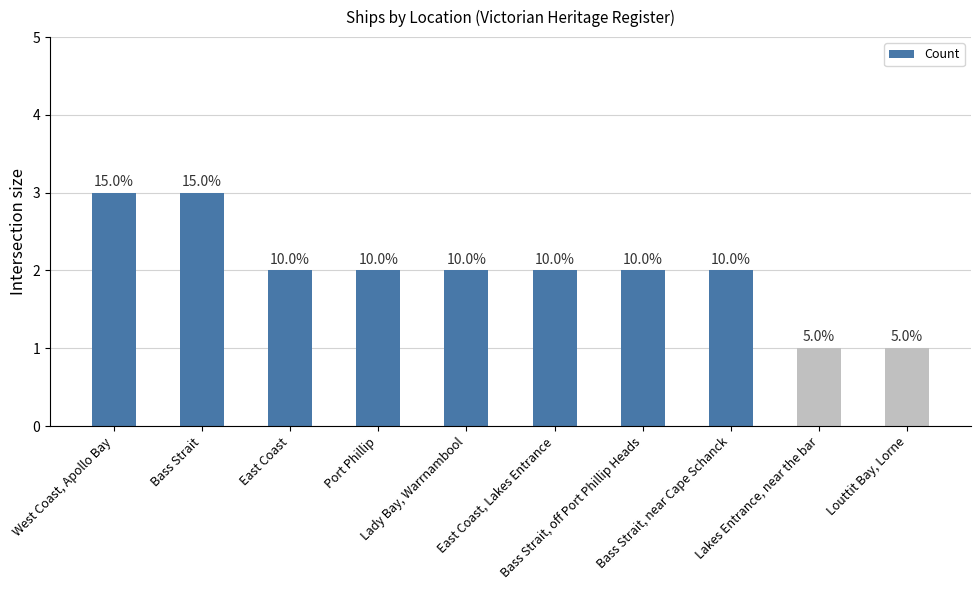

What is the change in value from West Coast, Apollo Bay to Bass Strait, near Cape Schanck?

-1